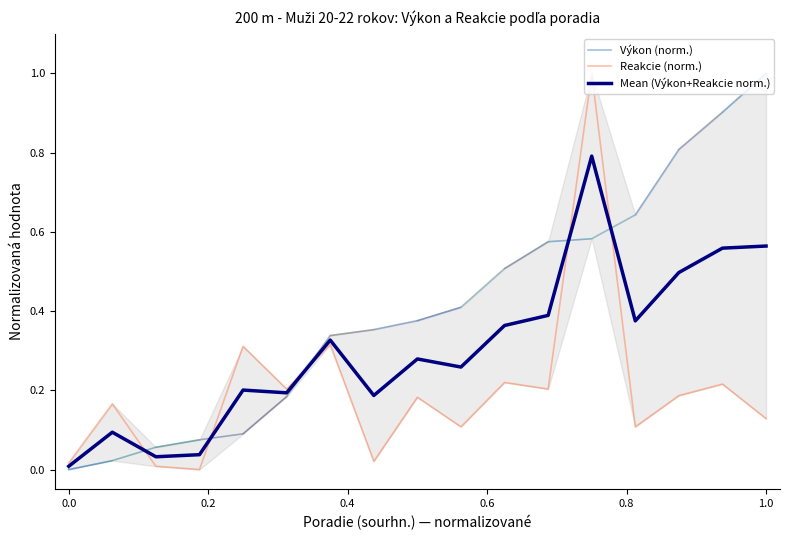

What is the maximum value for Mean (Výkon+Reakcie norm.)?

0.8